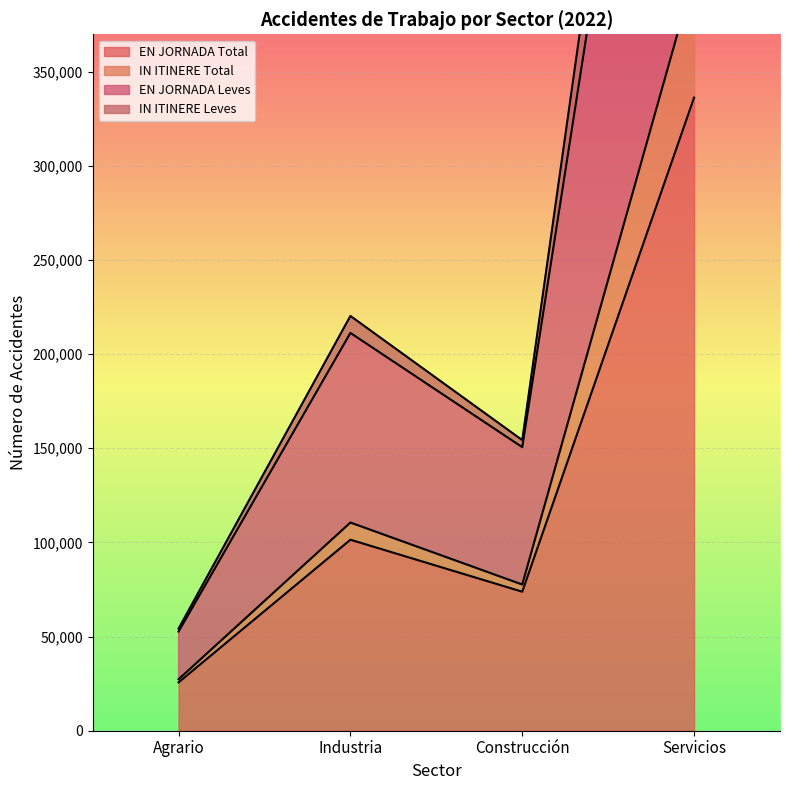

What position from the left is Construcción?

3